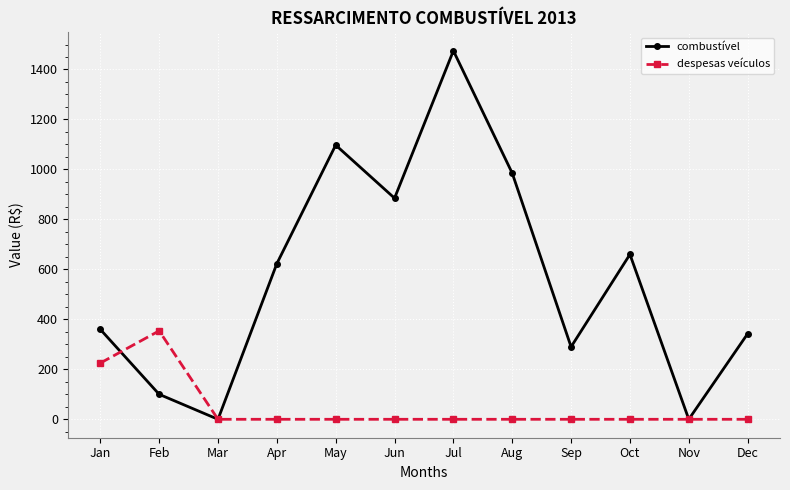

Reading right to left, what are all the values shown in this chart?

combustível: 342.4	0.0	660.0	290.0	985.0	1475.0	885.0	1097.5	623.0	0.0	100.0	360.0
despesas veículos: 0.0	0.0	0.0	0.0	0.0	0.0	0.0	0.0	0.0	0.0	354.0	225.0